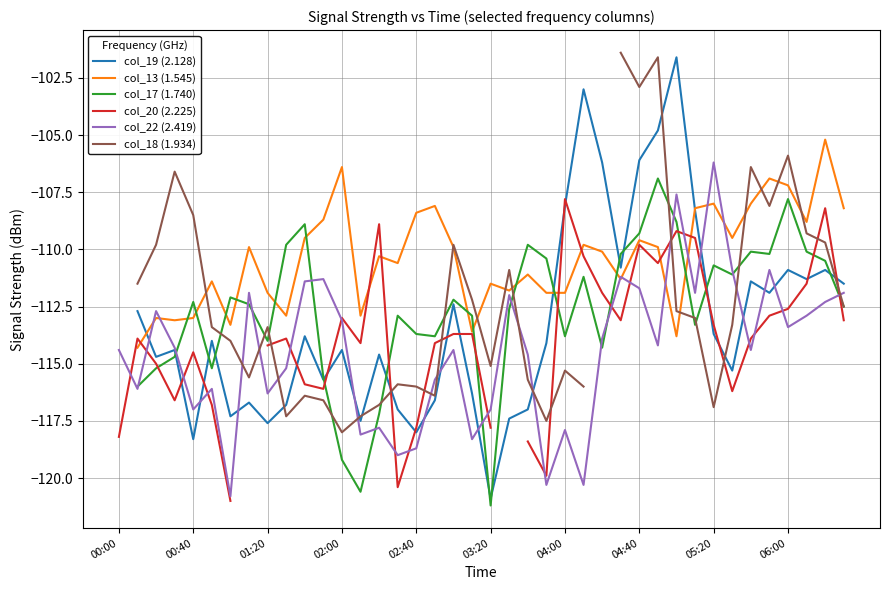

What is the smallest value displayed?

-121.2